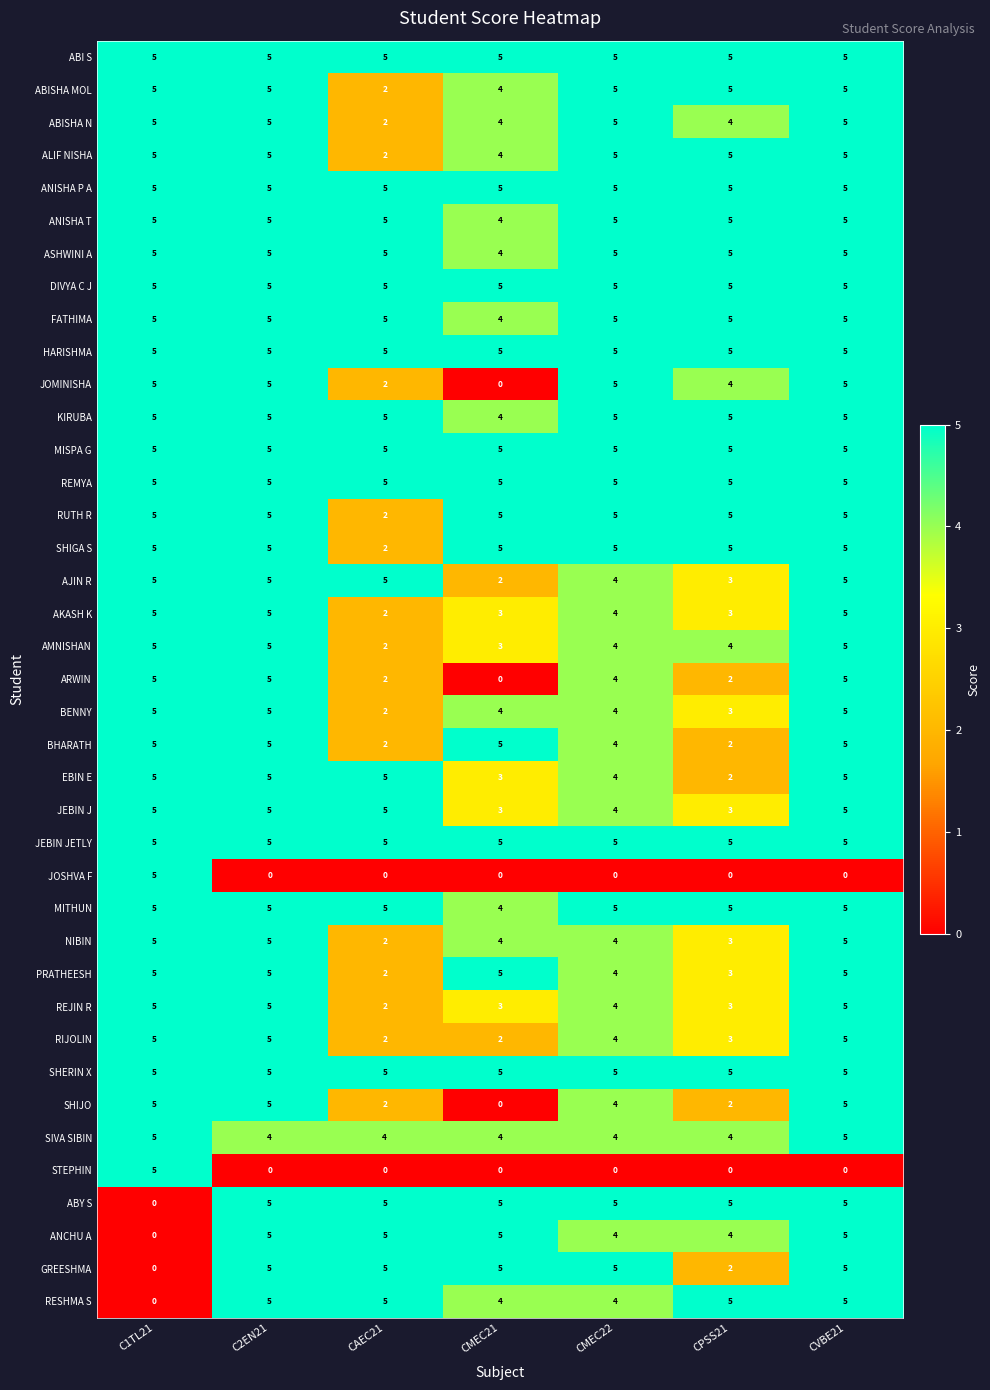

At how many categories does at least one series exceed 0?

7